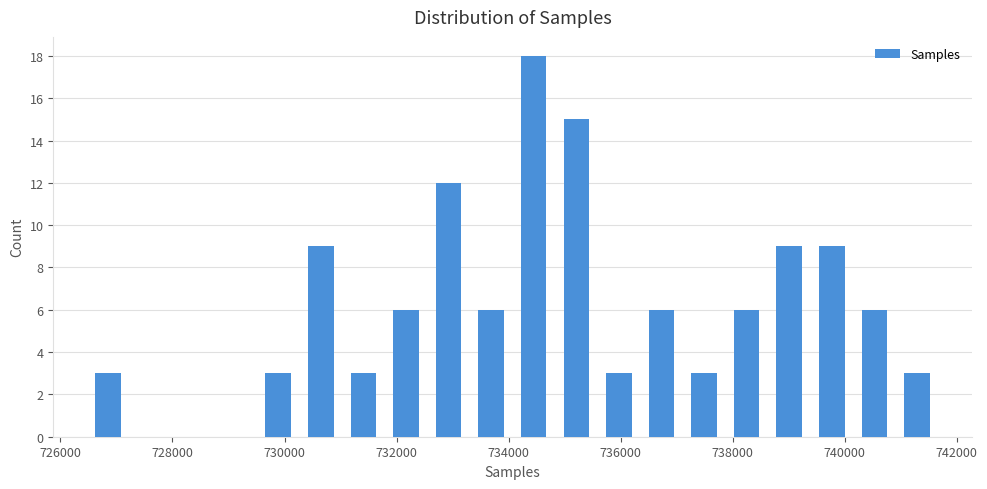

Read against the x-axis, roughly where is the centre of the tallest bar?

734400